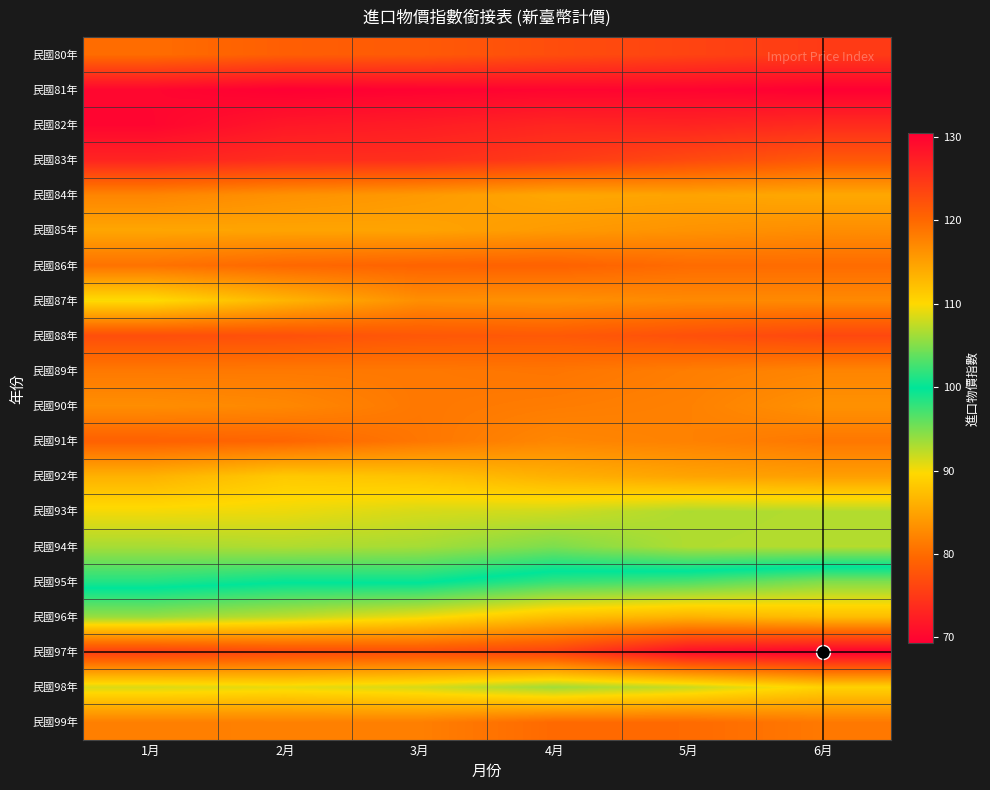

At how many categories does at least one series exceed 75?

6